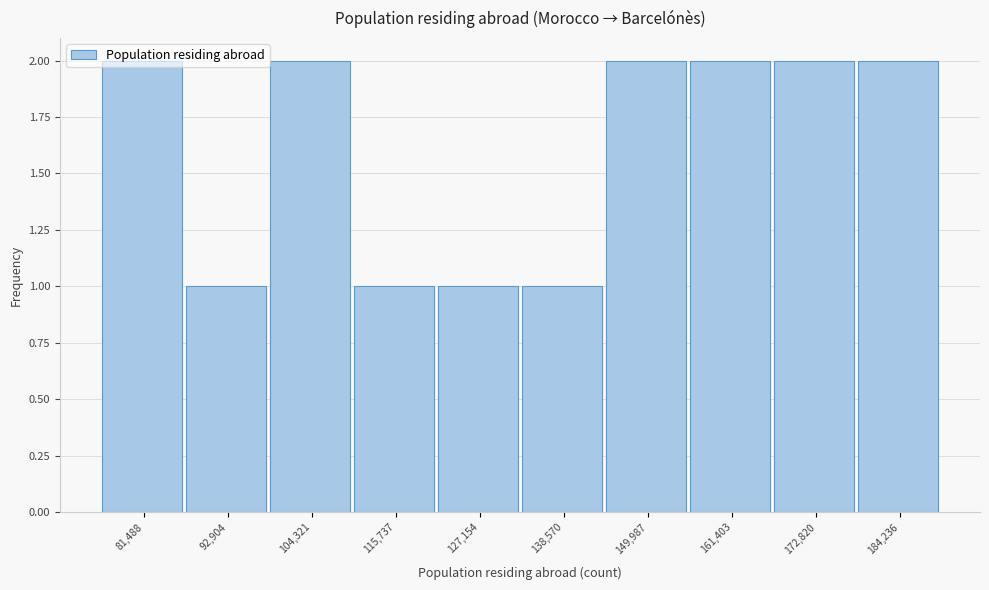

Approximately how many times larger is the value at 104,321 compared to 138,570?

2.0